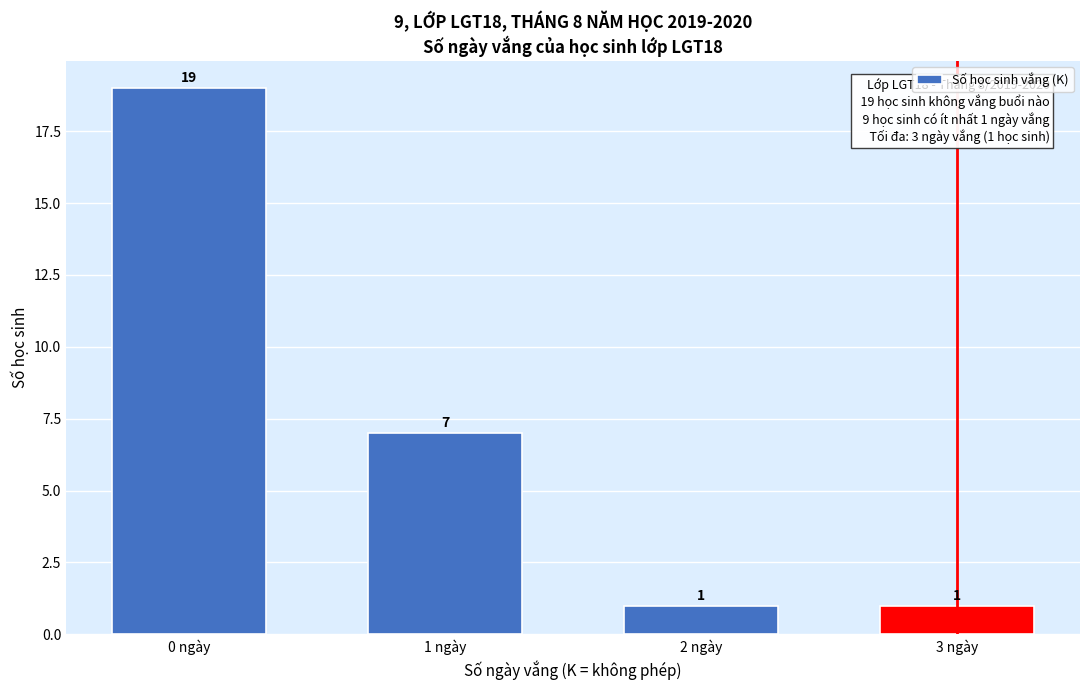

Reading left to right, extract all data points from this chart.

19	7	1	1